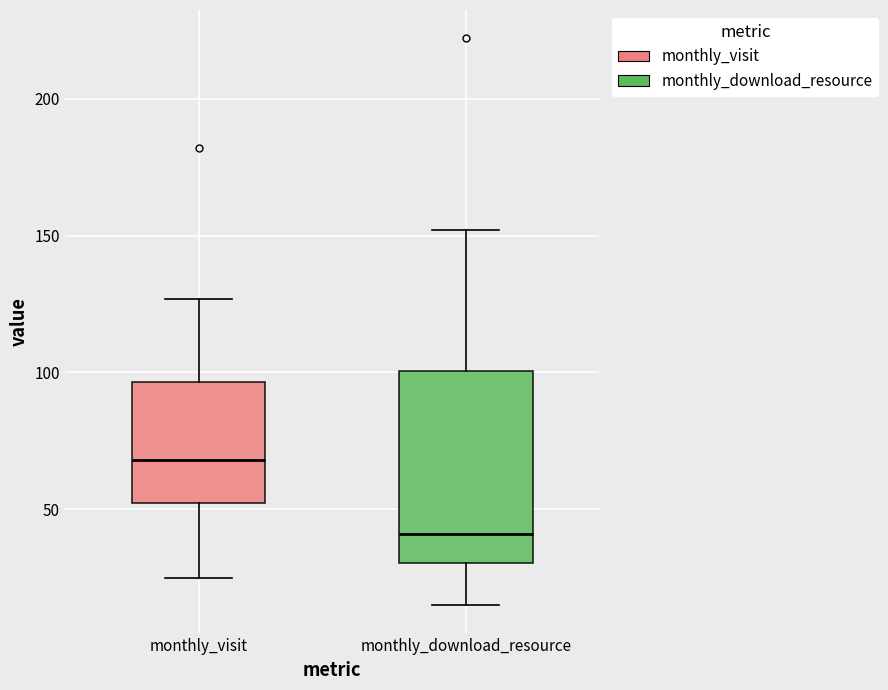

Which box's median line is the lowest?

monthly_download_resource